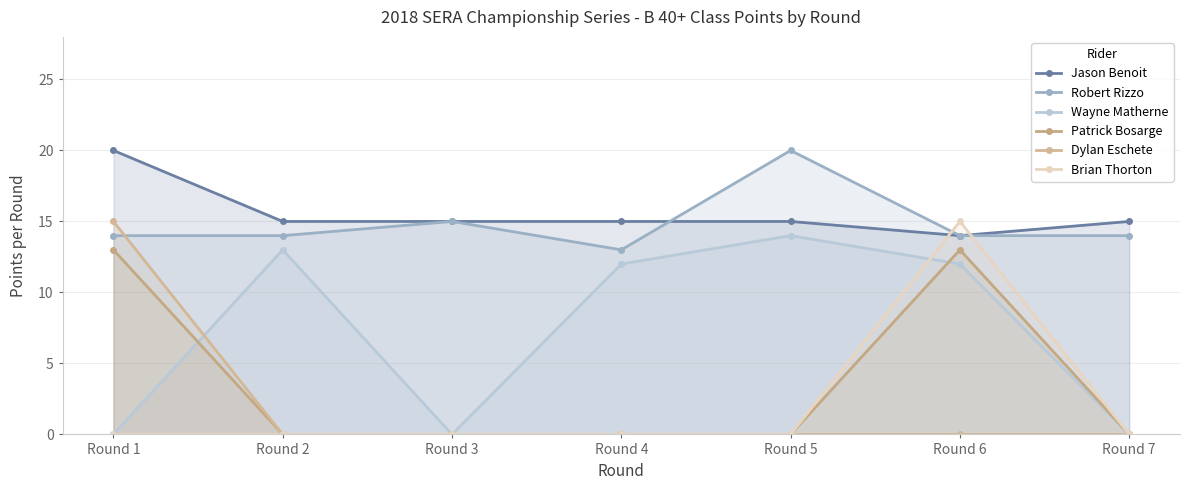

How many interior local peaks does the Patrick Bosarge series have?

1